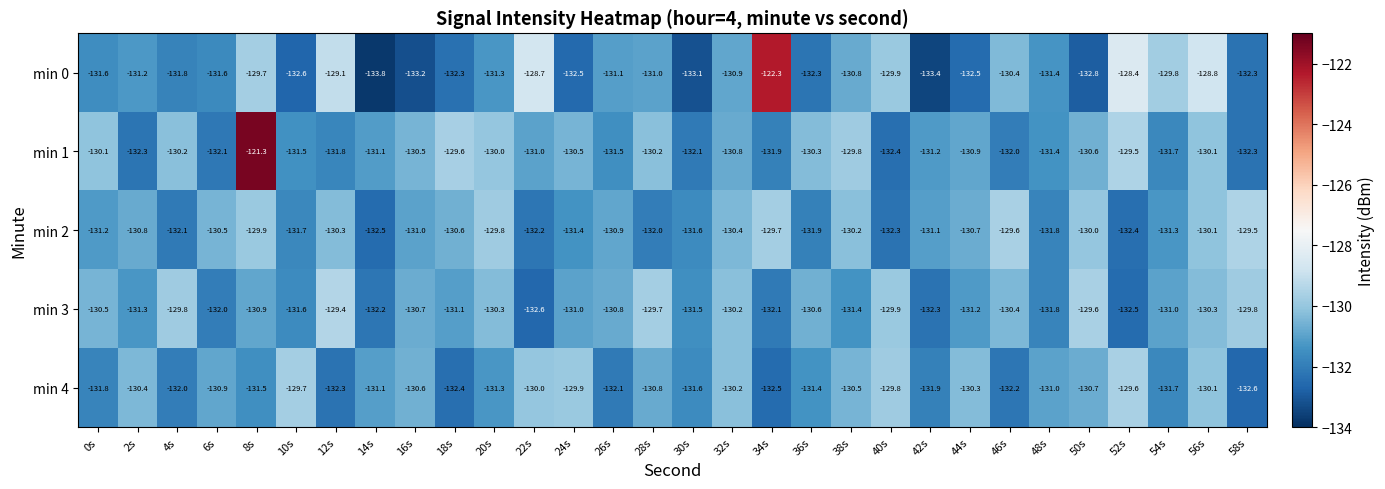

True or false: min 0 has a value of -131.0 at 28s.

True